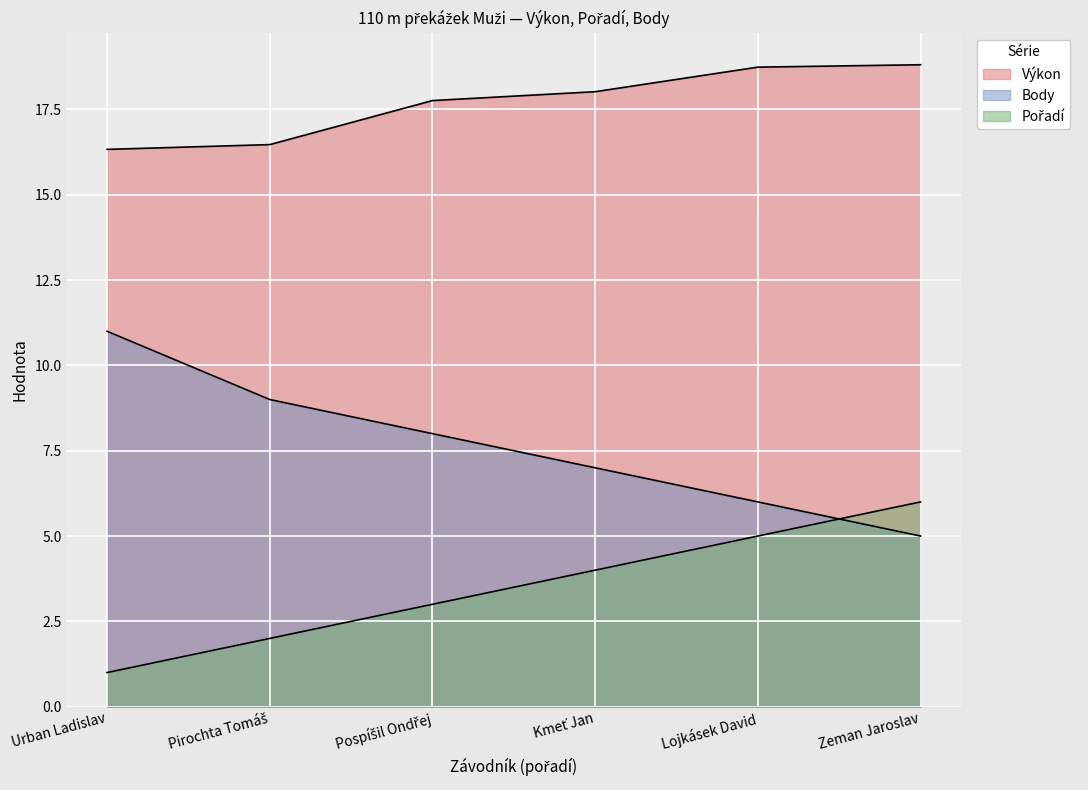

What is the label of the 5th point from the left?

Lojkásek David